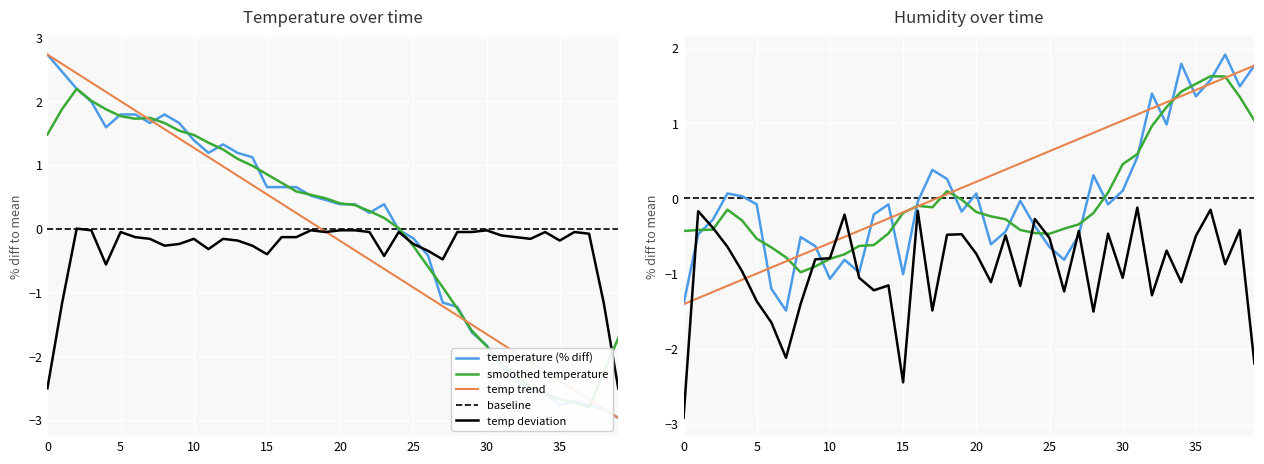

How many times do temperature and humidity cross each other?

1